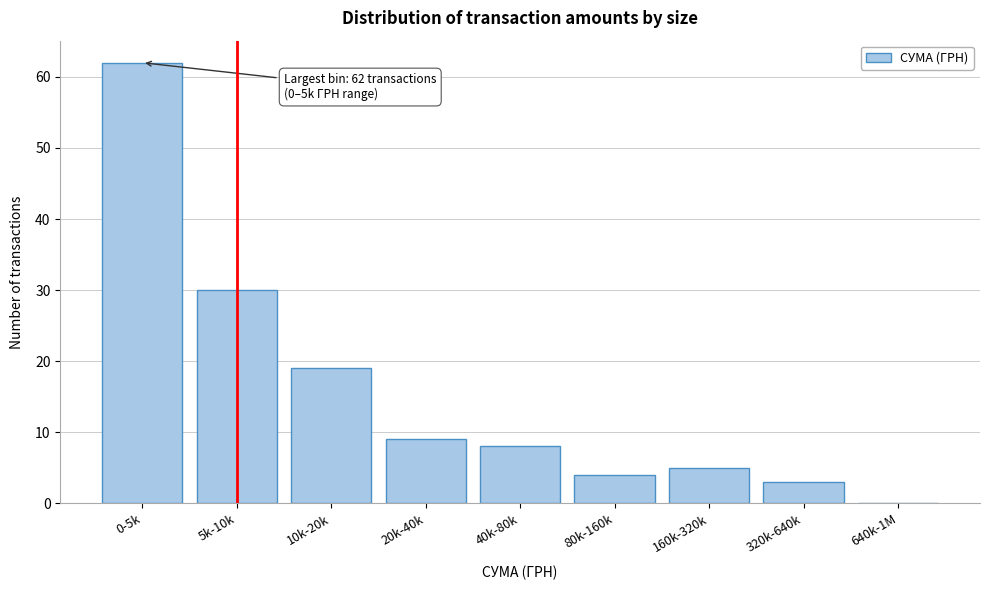

Reading left to right, what are all the values shown in this chart?

0-5k=62	5k-10k=30	10k-20k=19	20k-40k=9	40k-80k=8	80k-160k=4	160k-320k=5	320k-640k=3	640k-1M=0